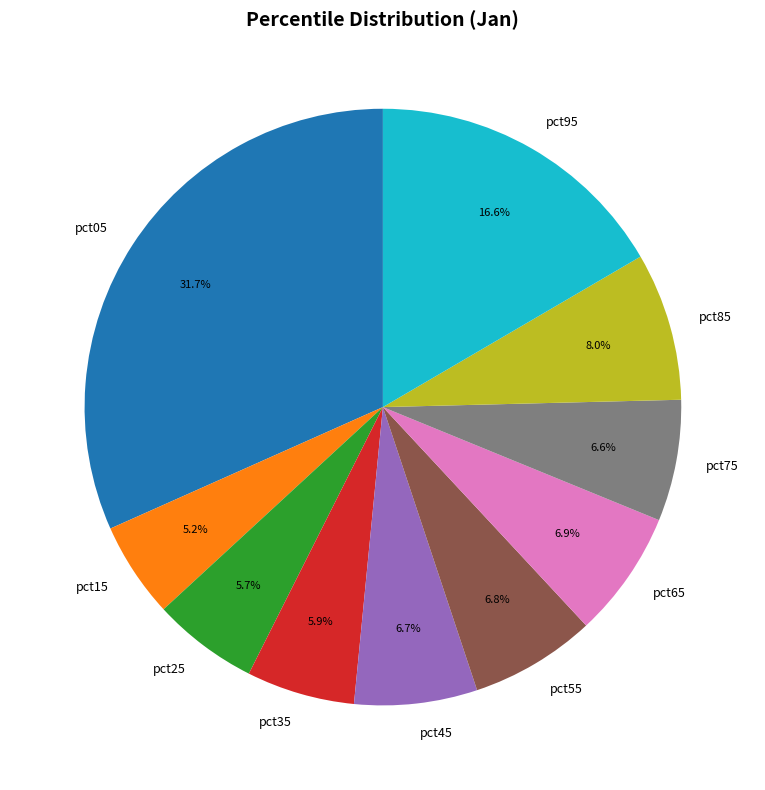

Count the number of slices in the pie.

10